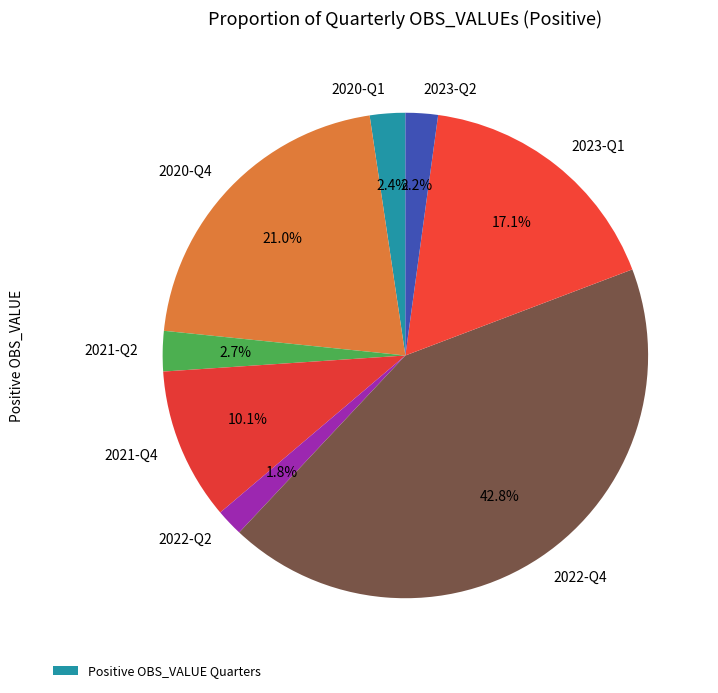

To the nearest percent, what is the difference between the 2021-Q4 and 2020-Q1 slice percentages?

8%